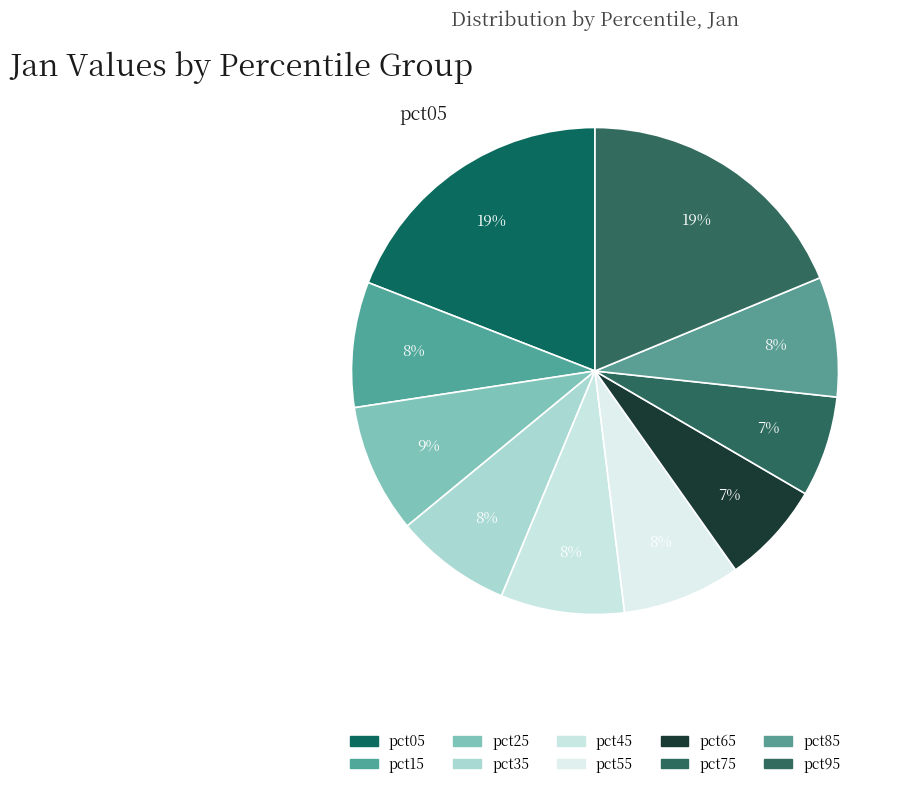

Count the number of slices in the pie.

10